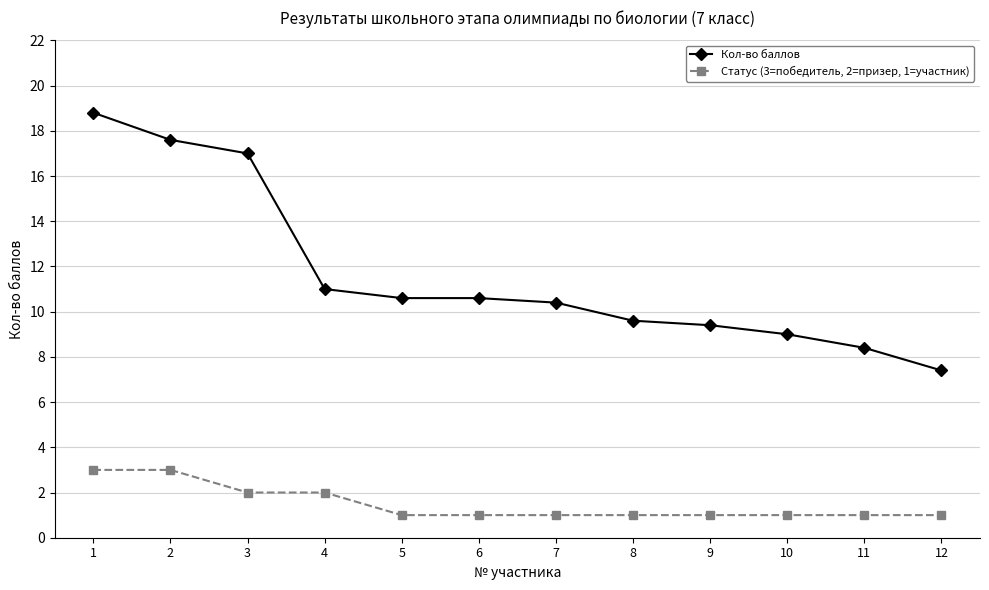

What is the sum of the Кол-во баллов values at 9 and 4?

20.4